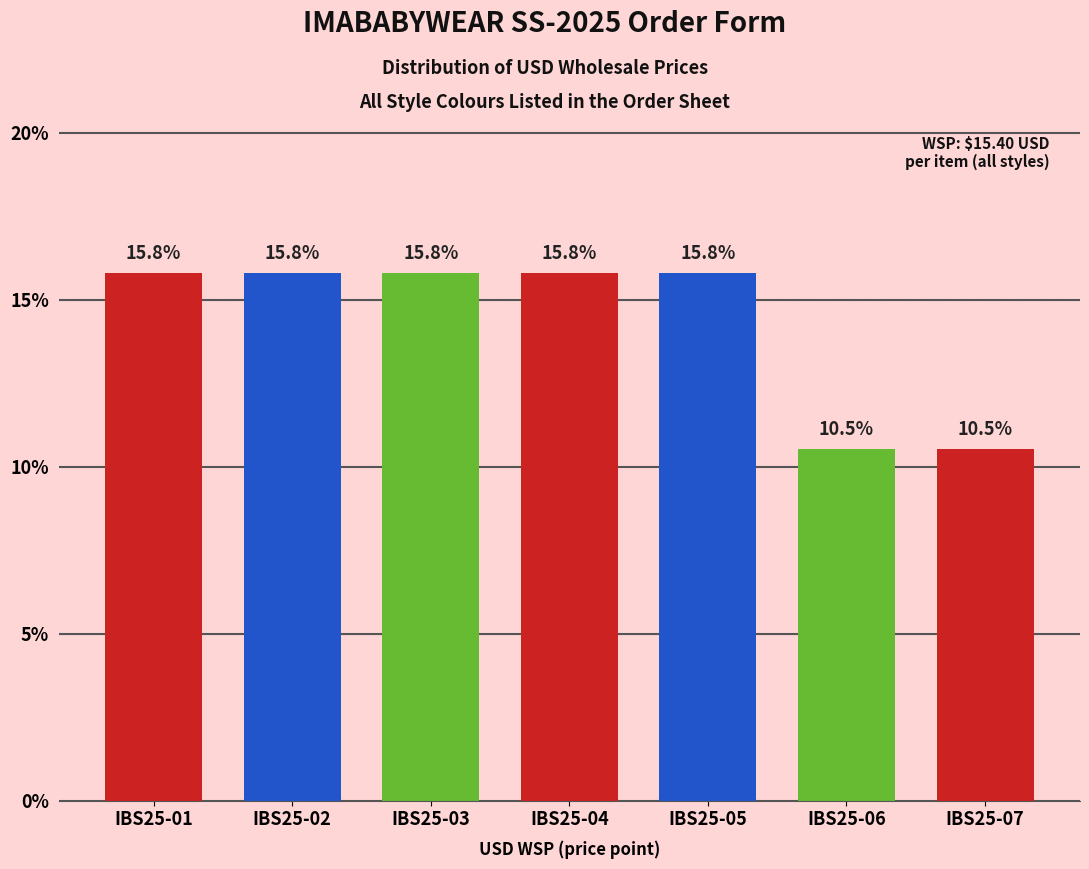

Reading right to left, transcribe all the data shown in this chart.

IBS25-07=10.5	IBS25-06=10.5	IBS25-05=15.8	IBS25-04=15.8	IBS25-03=15.8	IBS25-02=15.8	IBS25-01=15.8